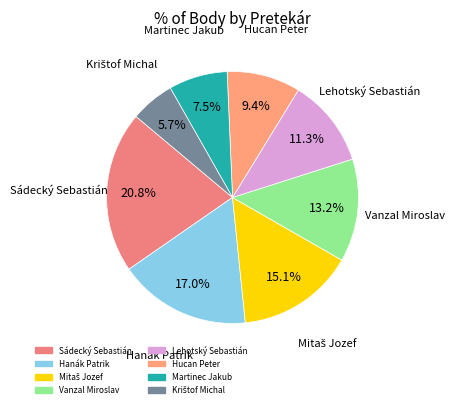

What percentage is NOT represented by Vanzal Miroslav?

86.8%